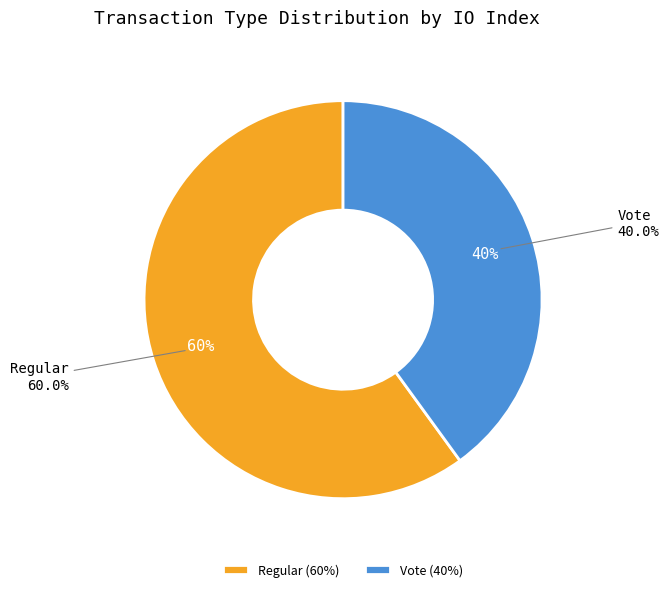

To the nearest percent, what is the average slice percentage?

50%